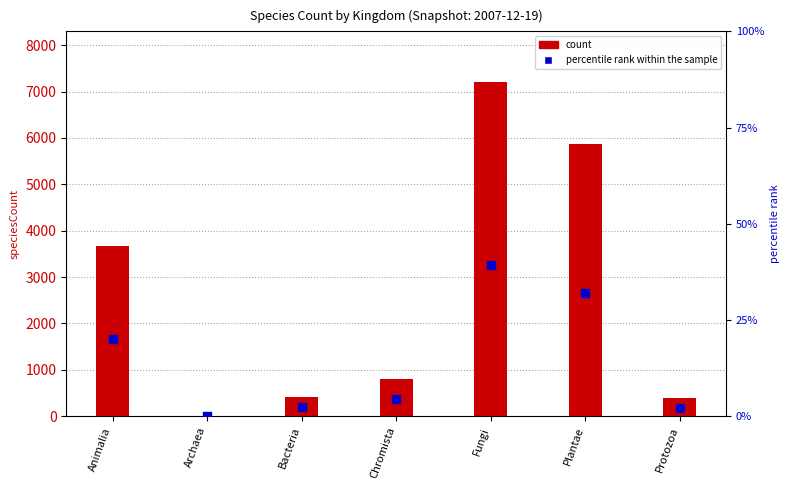

What is the total value across all series at Protozoa?

385.1